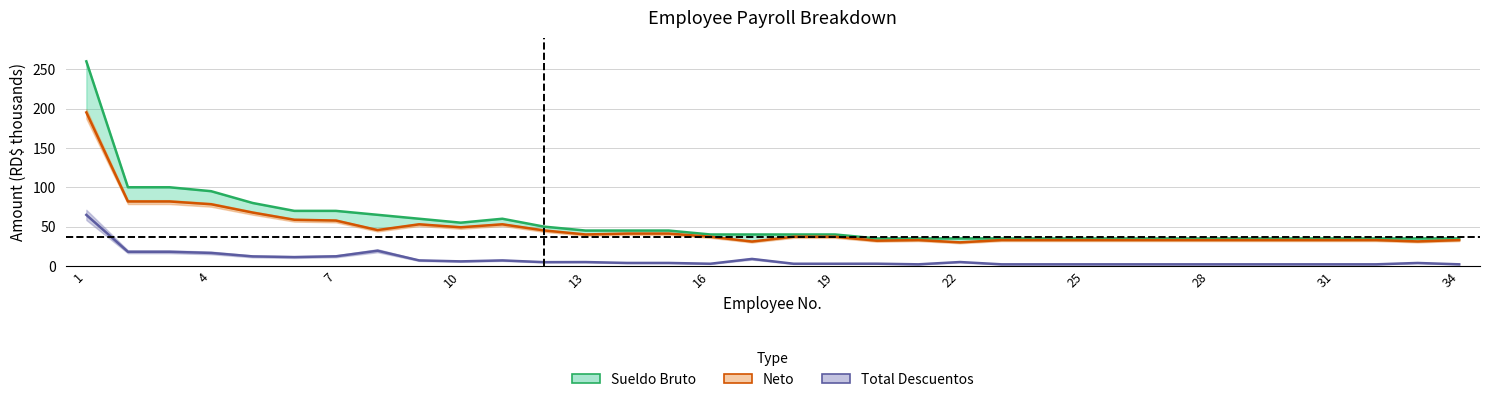

What is the total value across all series at 29?

70.0